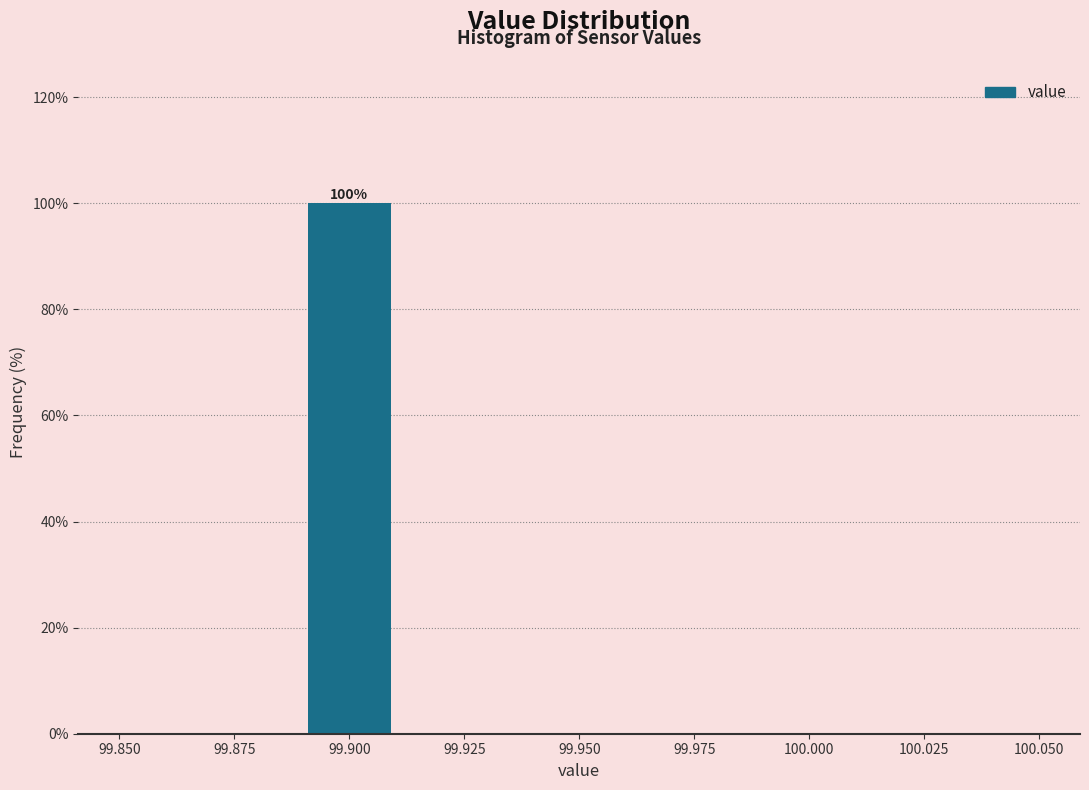

Over which range of the x-axis is the bar tallest?

99.89 to 99.91